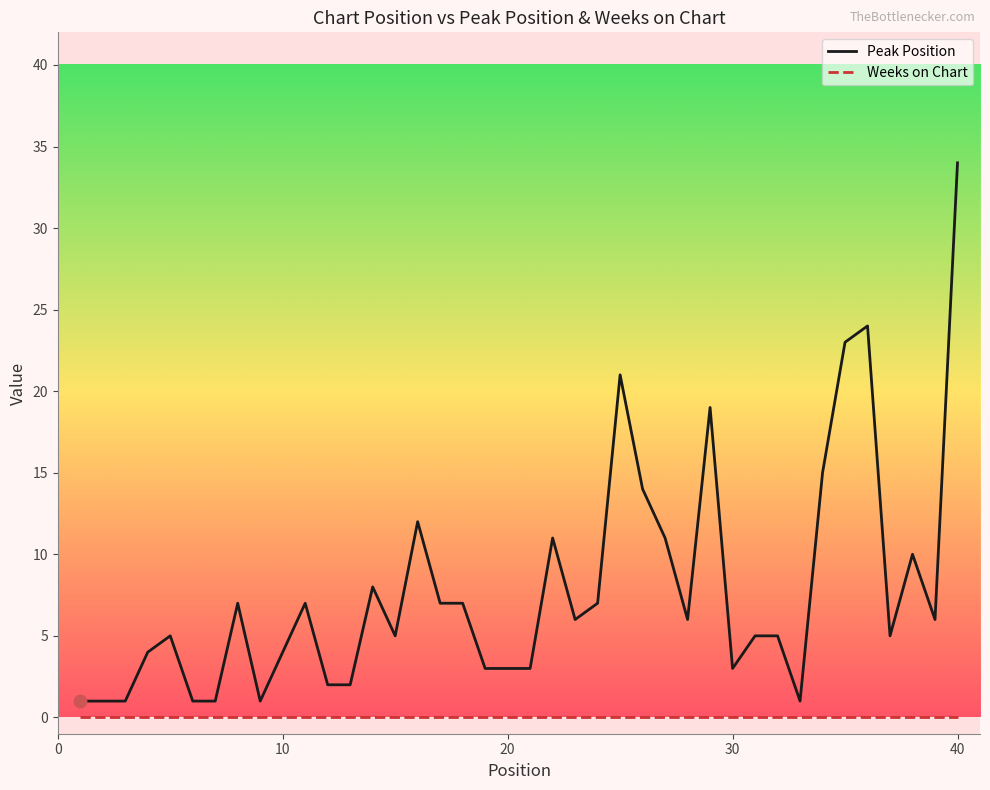

At how many categories does at least one series exceed 9?

11